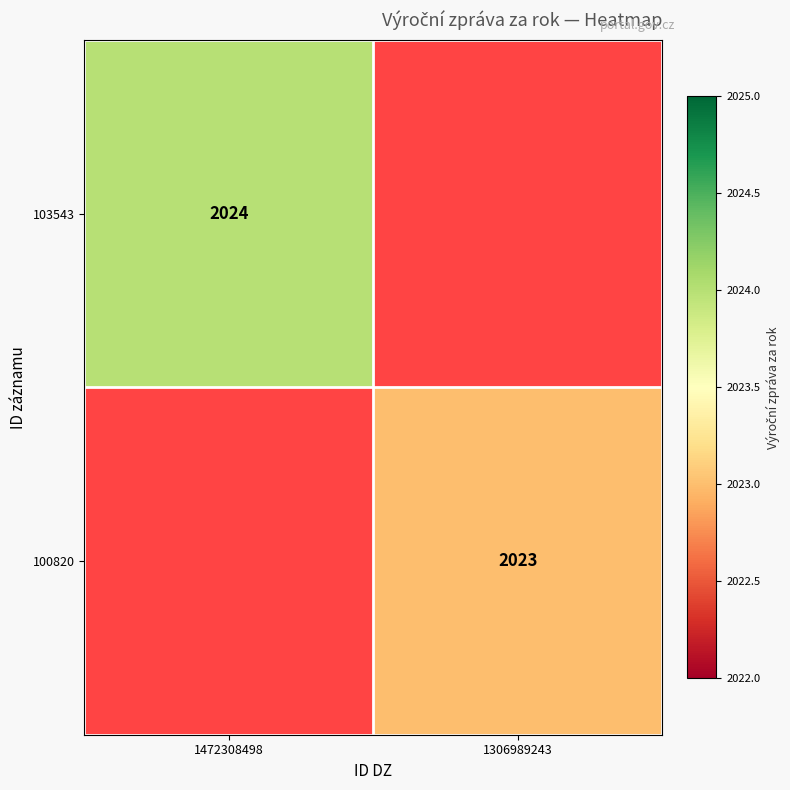

How many positive values does the 100820 series have?

1